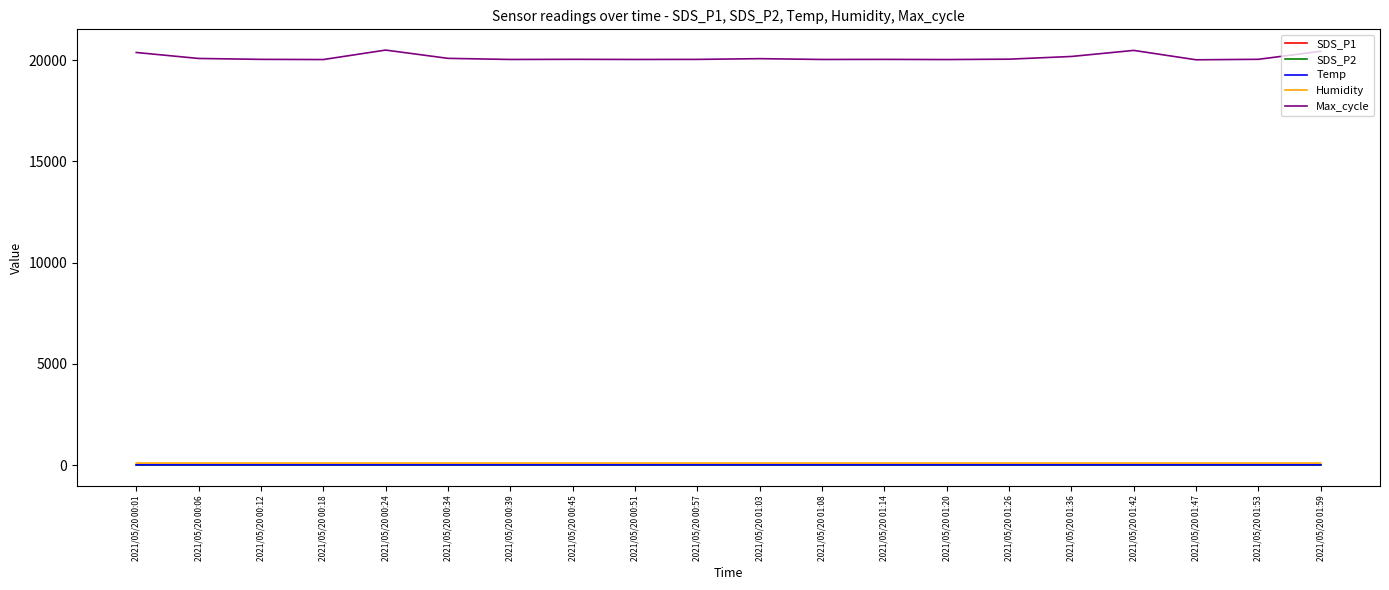

True or false: Max_cycle and Temp intersect in this chart.

False